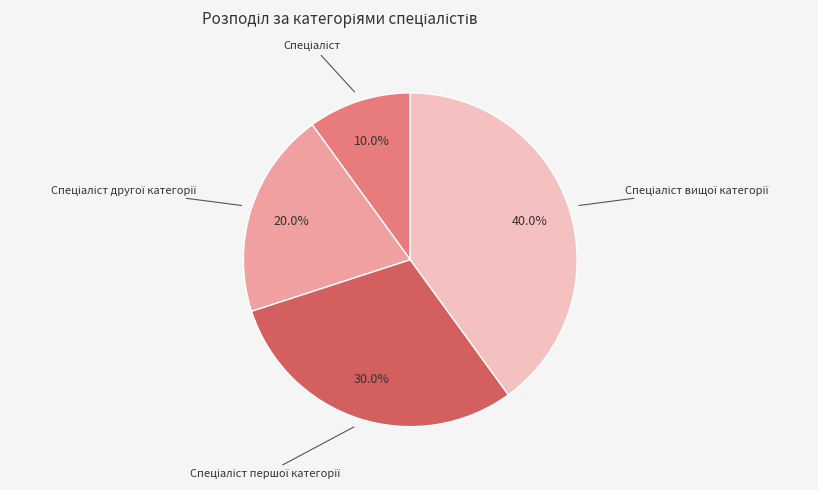

To the nearest percent, what is the average slice percentage?

25%